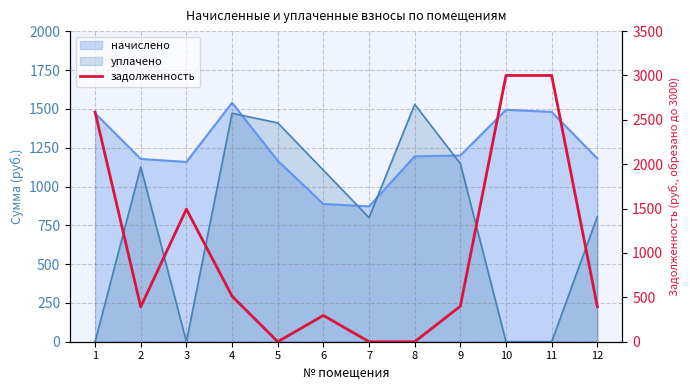

How many points are higher than both their immediate neighbors (excluding endpoints)?

2